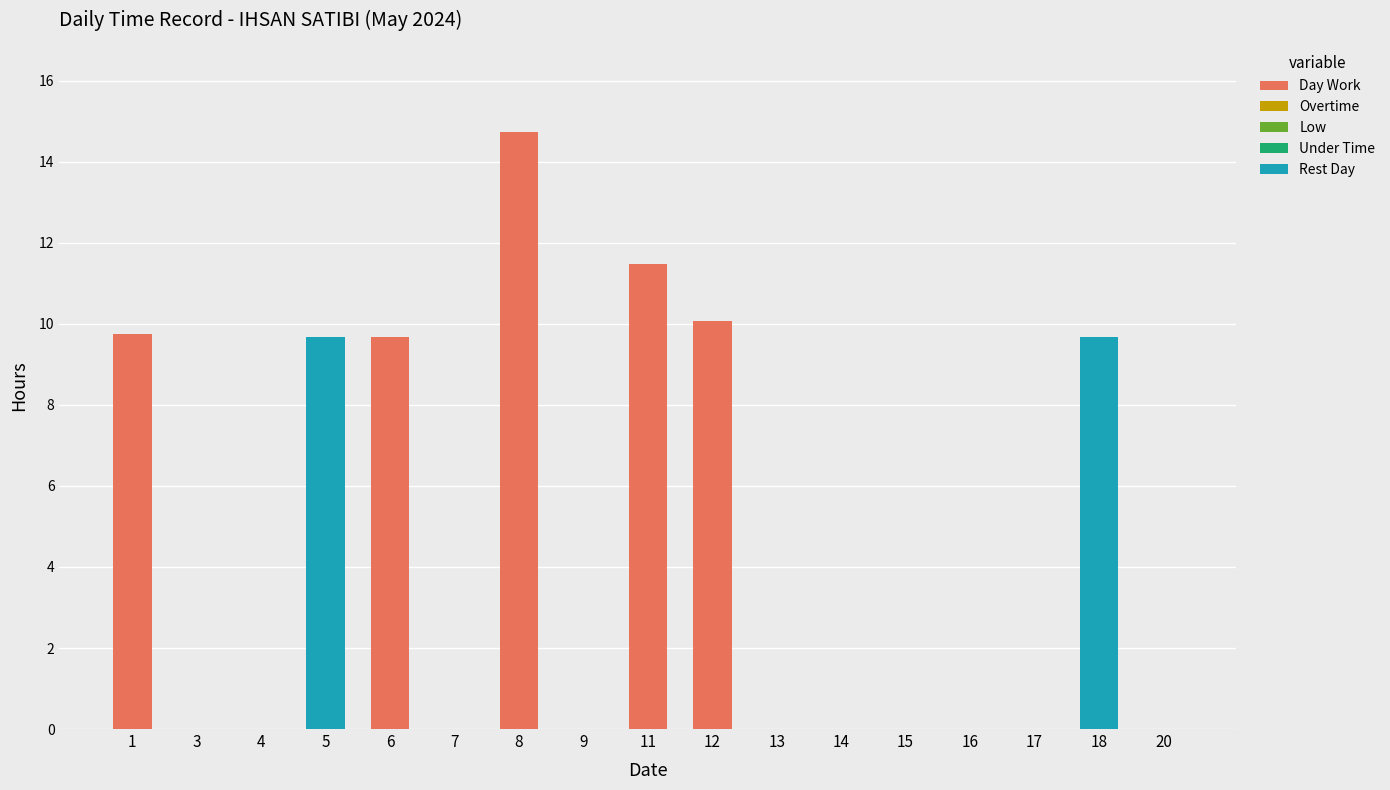

At which category is the sum across all series the highest?

8